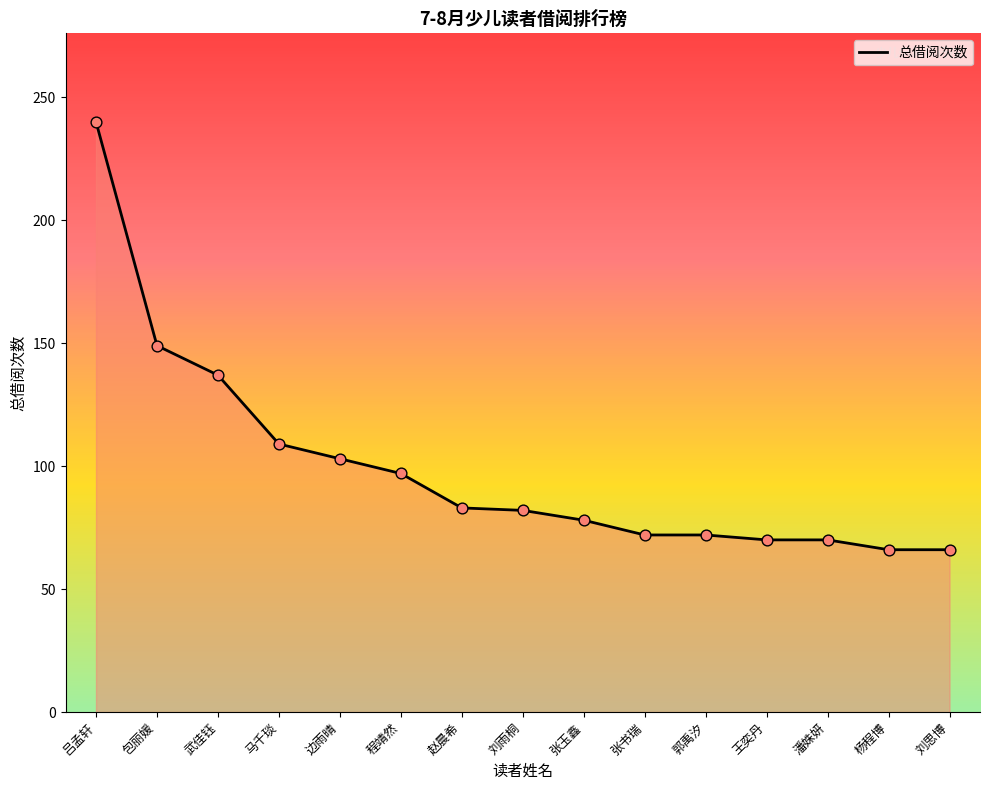

What is the change in value from 程靖然 to 赵晨希?

-14